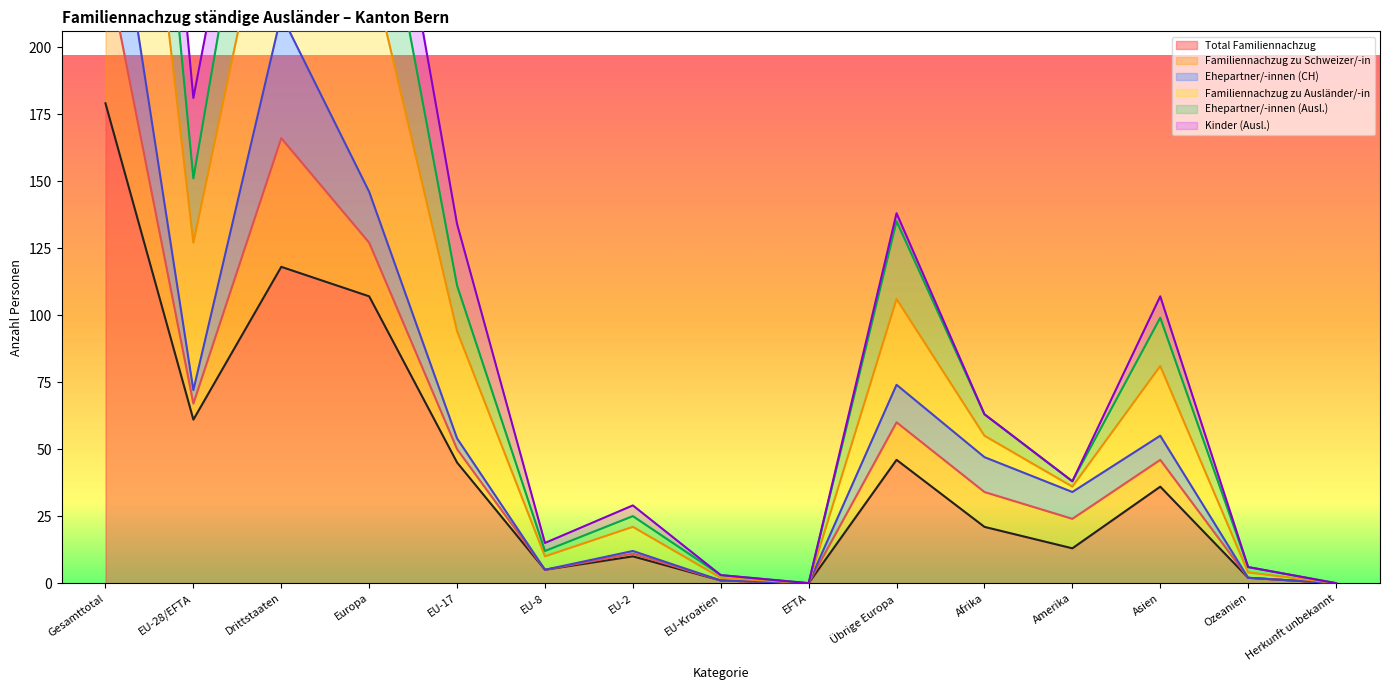

What is the difference between the second highest and second lowest values in the Familiennachzug zu Ausländer/-in series?

352